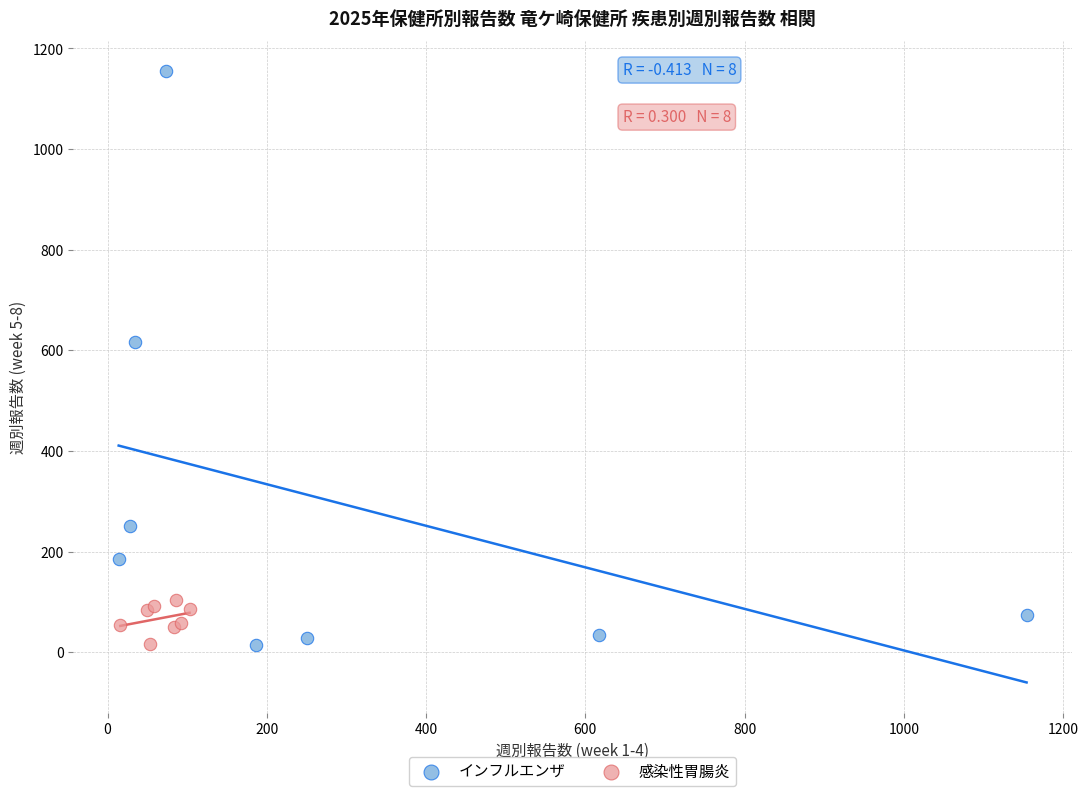

Which series contains the highest Y value?

インフルエンザ